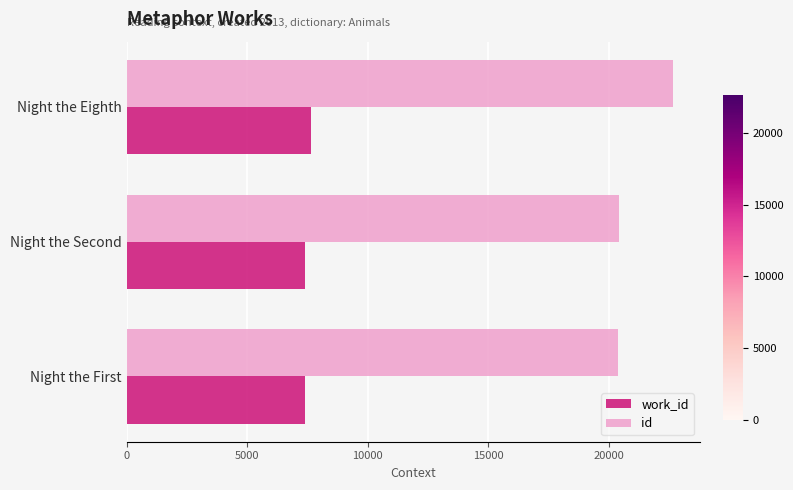

What value does the work_id series have at Night the Second?

7400